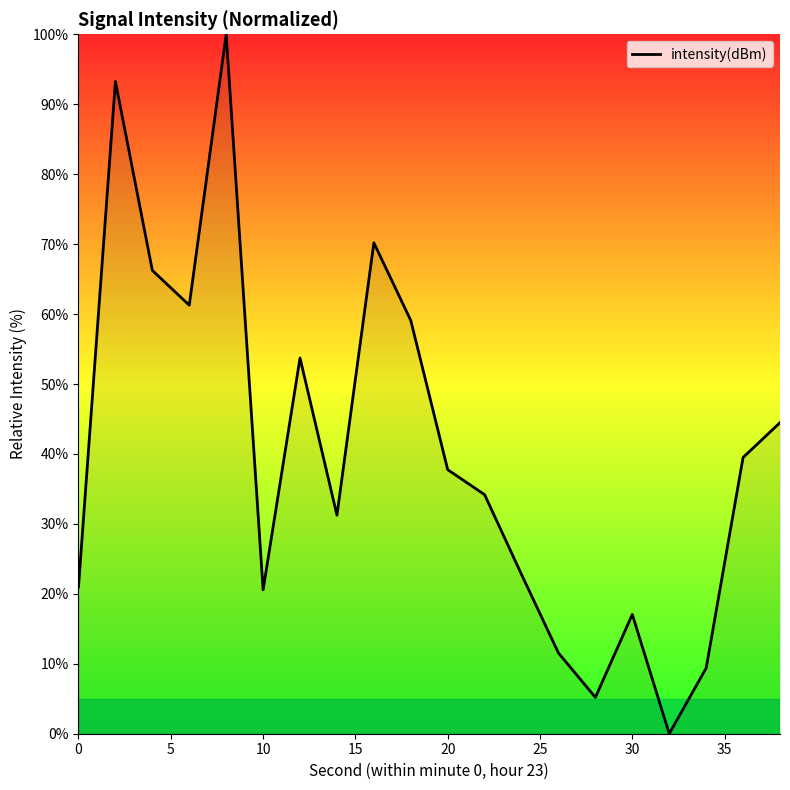

What is the difference between the maximum and minimum values?

100.0